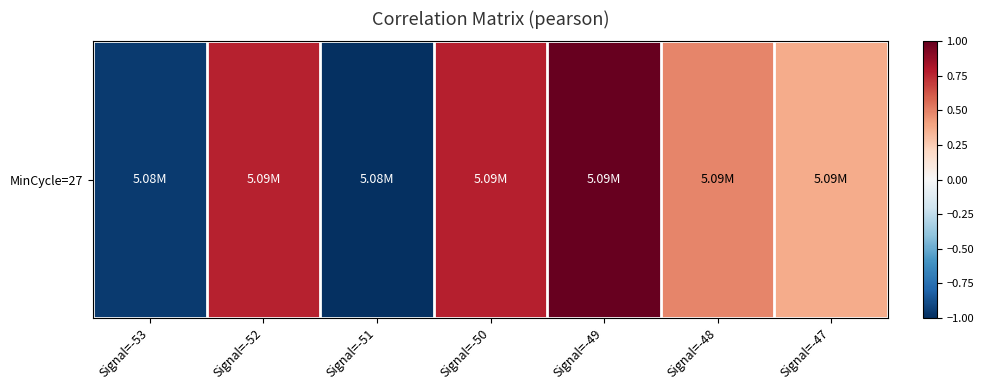

Reading left to right, list all the values displayed in this chart.

Signal=-53=-1.0	Signal=-52=0.8	Signal=-51=-1.0	Signal=-50=0.8	Signal=-49=1.0	Signal=-48=0.5	Signal=-47=0.4